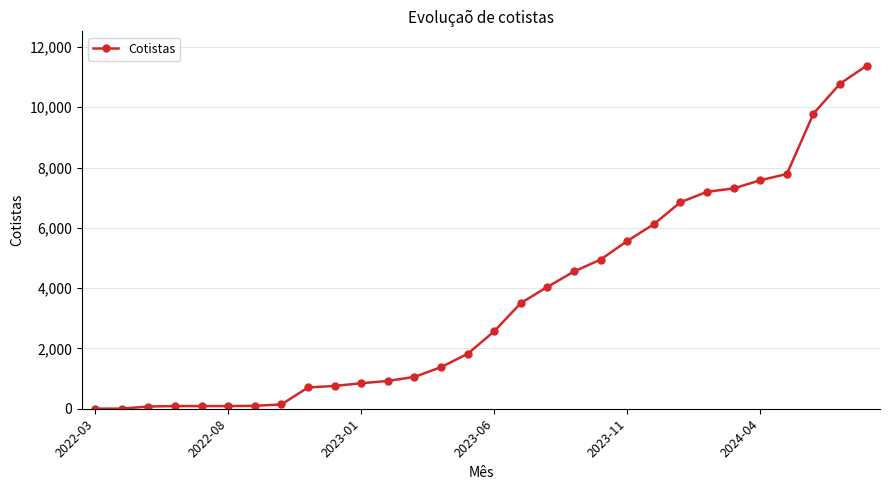

What is the difference between the maximum and minimum values?

11378